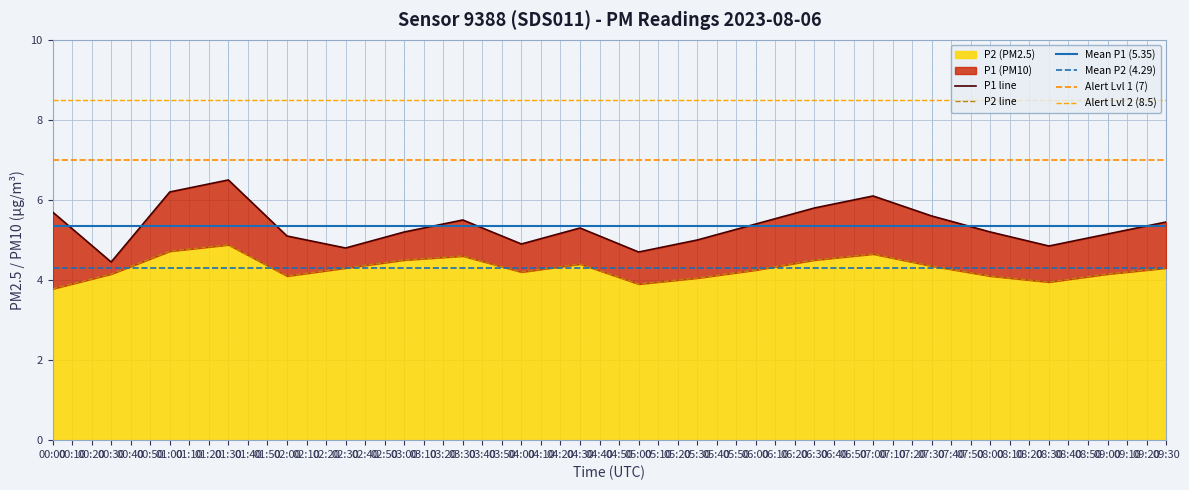

Which label corresponds to the largest value in the chart?

01:30